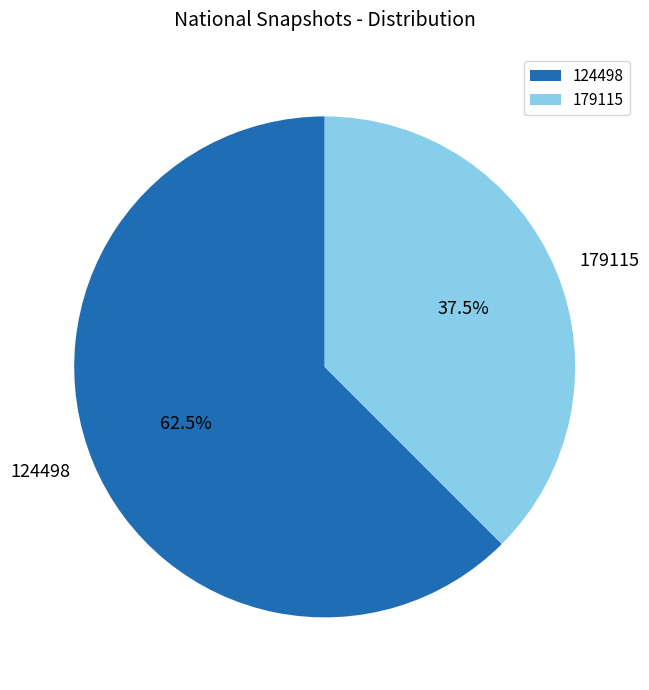

How many segments does this pie chart have?

2